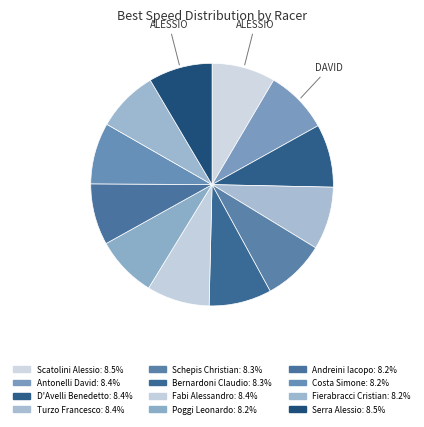

How many slices are in this pie chart?

12